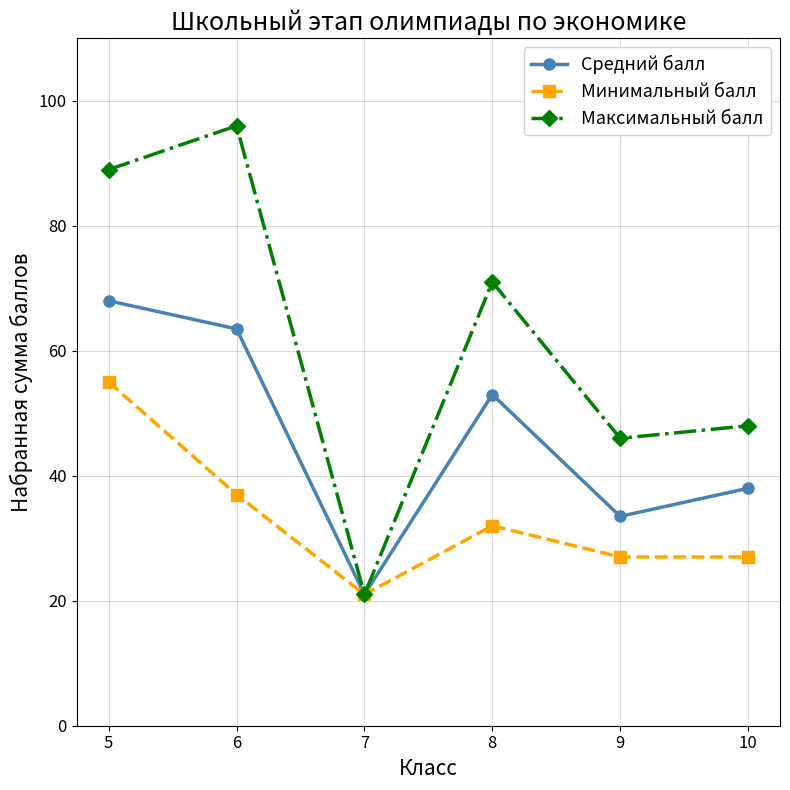

How many lines are shown in the chart?

3